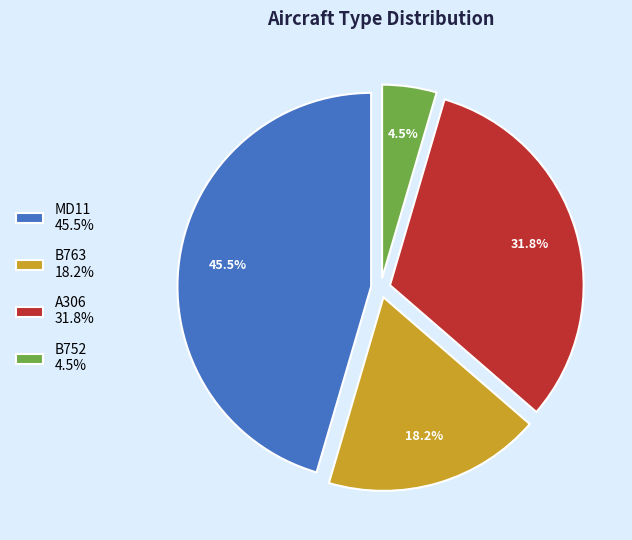

How many slices are in this pie chart?

4